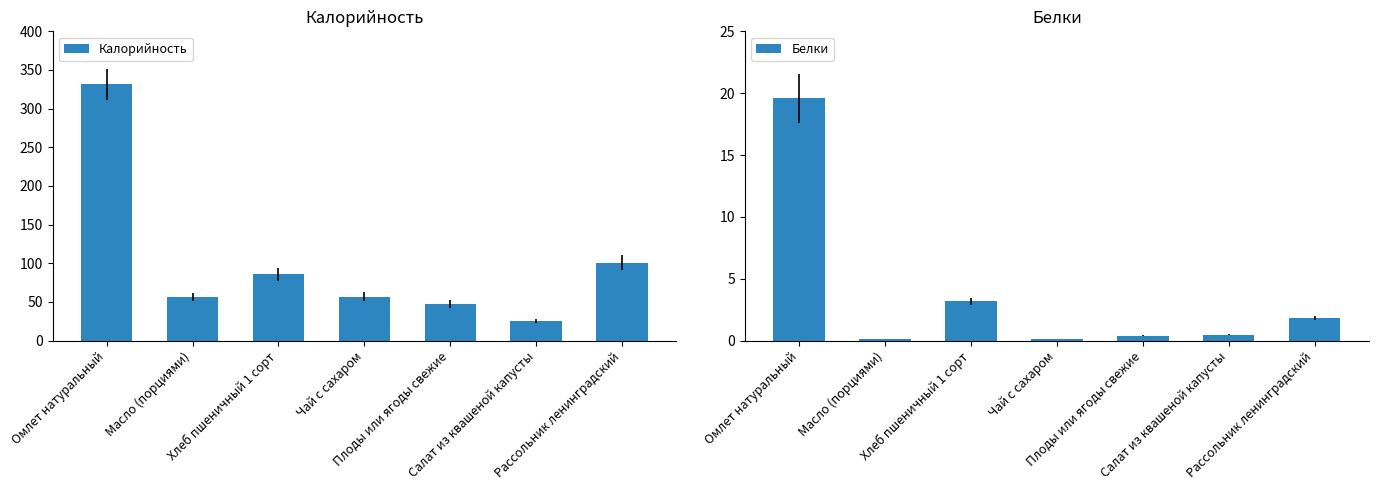

Reading left to right, extract all data points from this chart.

Калорийность: Омлет натуральный=331.3	Масло (порциями)=56.6	Хлеб пшеничный 1 сорт=85.4	Чай с сахаром=56.5	Плоды или ягоды свежие=47.0	Салат из квашеной капусты=25.4	Рассольник ленинградский=100.8
Белки: Омлет натуральный=19.6	Масло (порциями)=0.1	Хлеб пшеничный 1 сорт=3.2	Чай с сахаром=0.1	Плоды или ягоды свежие=0.4	Салат из квашеной капусты=0.5	Рассольник ленинградский=1.8